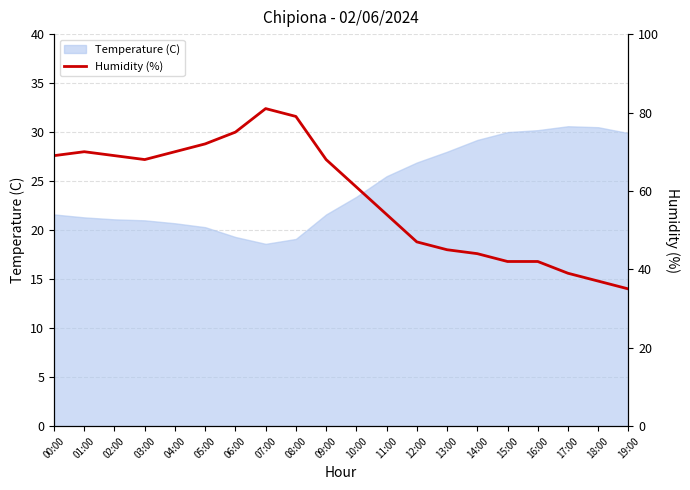

True or false: Temperature (C) has a value of 21.6 at 00:00.

True